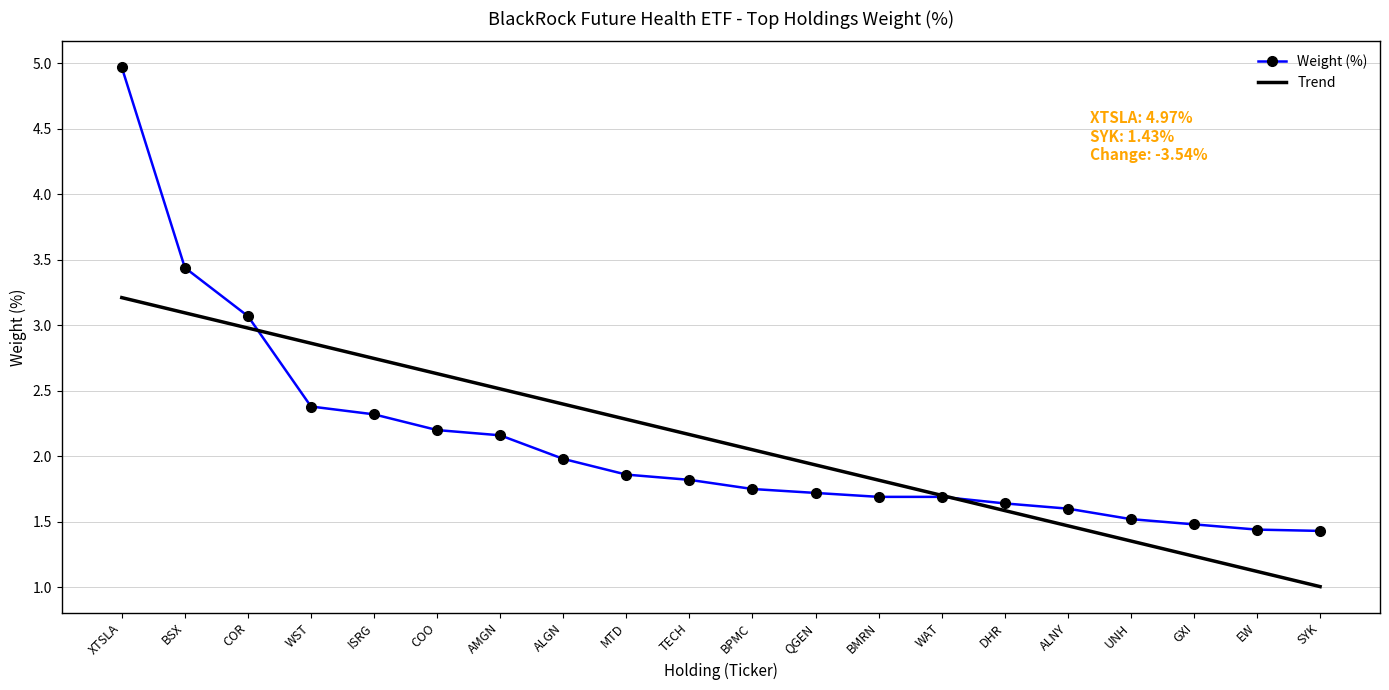

How many intersections are there between Trend and Weight (%)?

2